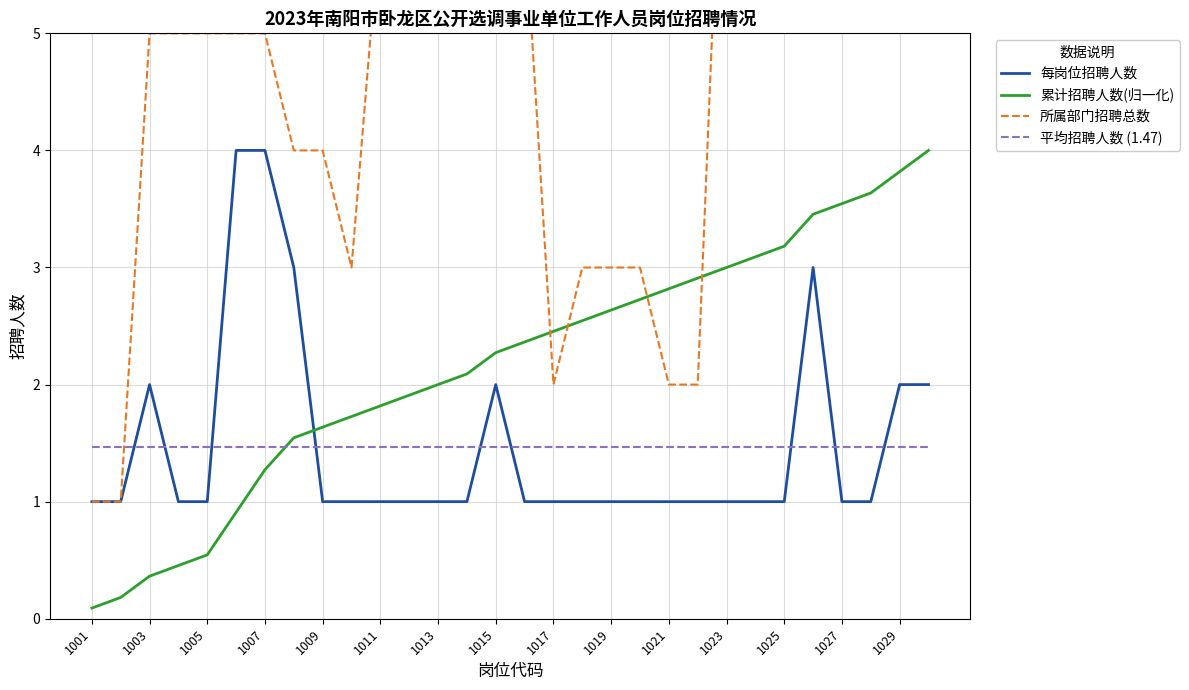

Which series ends up on top after the final intersection of 每岗位招聘人数 and 平均招聘人数 (1.47)?

每岗位招聘人数